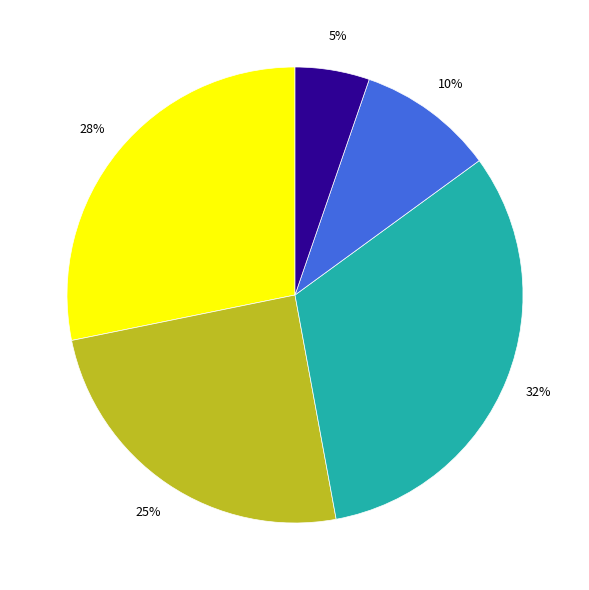

To the nearest percent, what is the average slice percentage?

20%